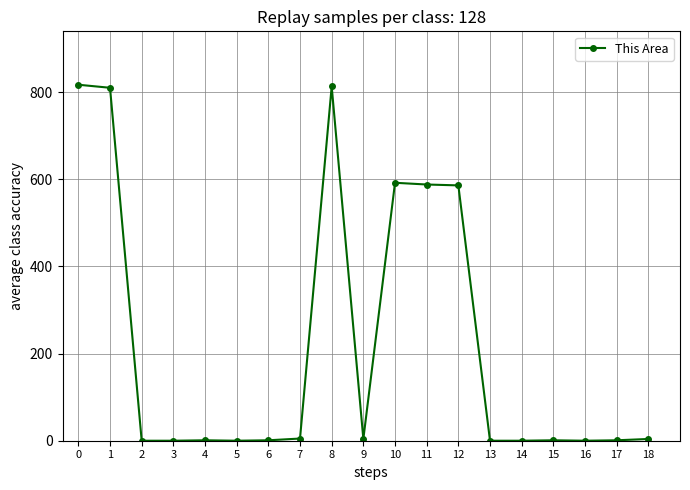

Is this an area chart (filled region under the line)?

No